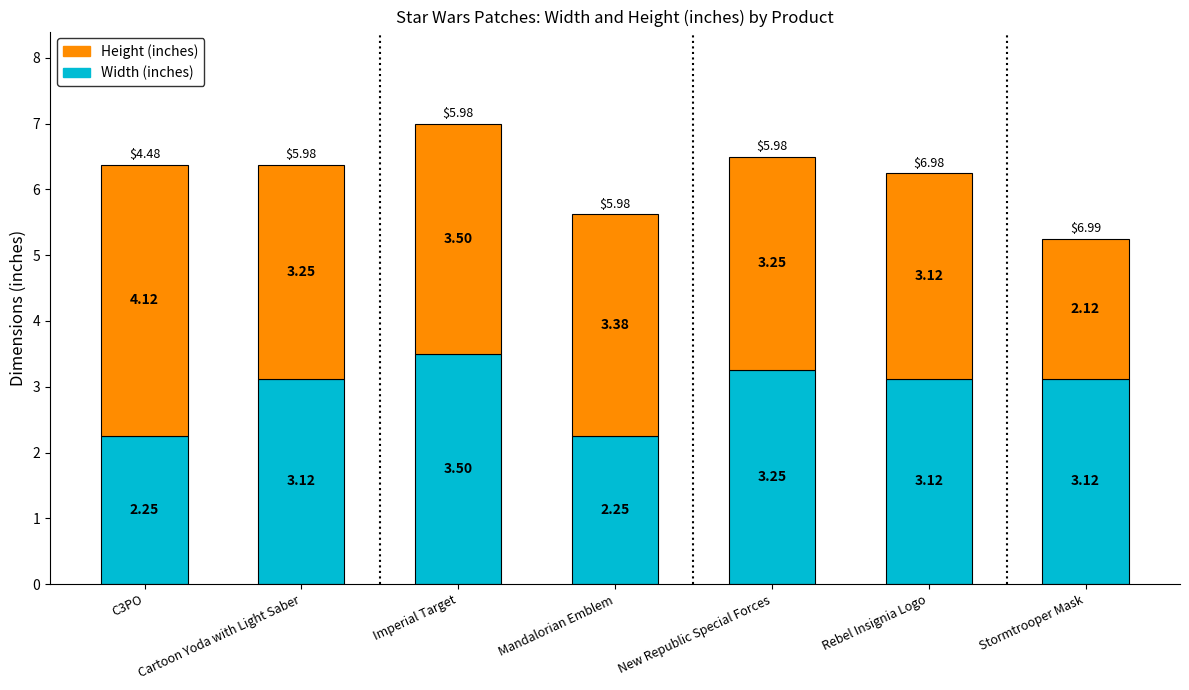

Where does the Width (inches) series first go above 3?

Cartoon Yoda with Light Saber